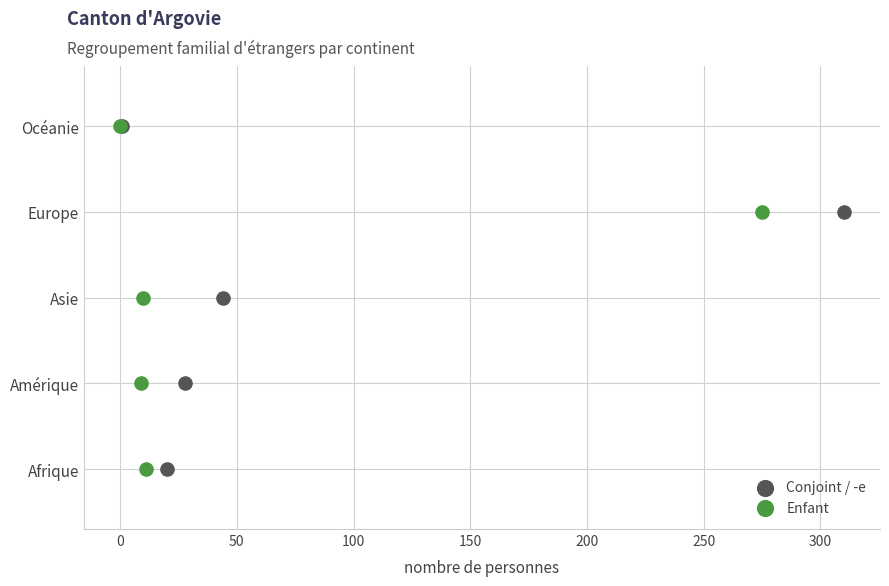

What are all the series names shown in the legend?

Conjoint / -e, Enfant